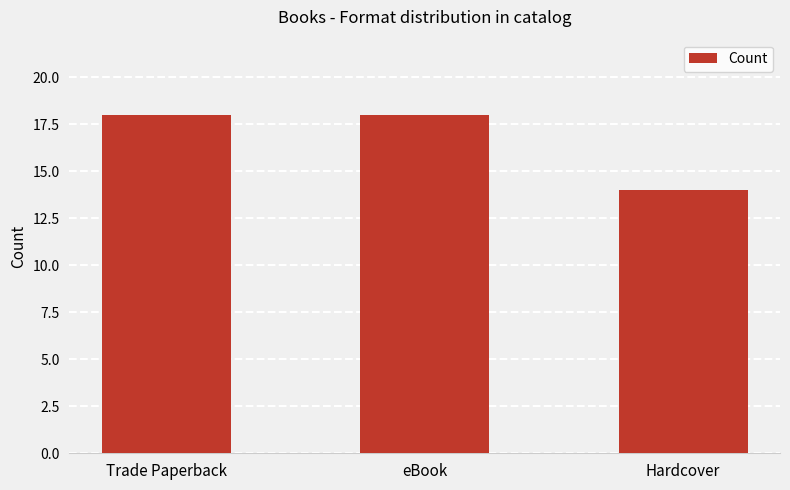

How many series are shown in this chart?

1